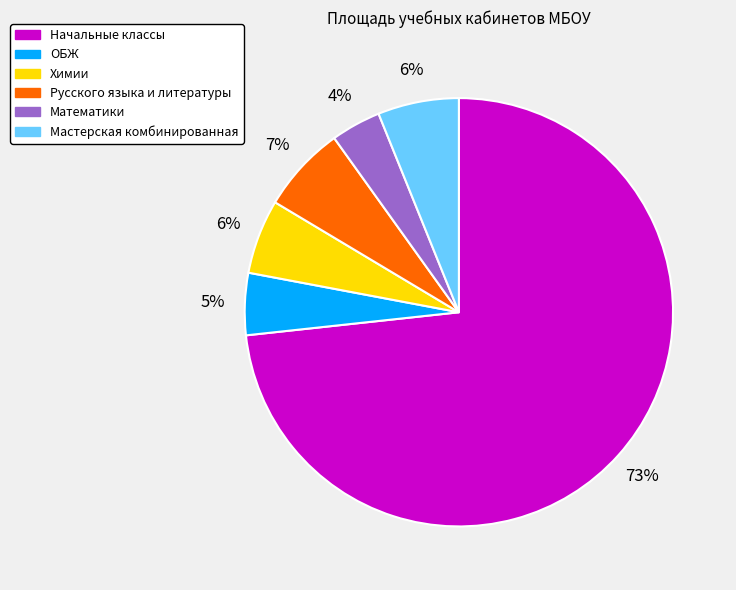

How many segments does this pie chart have?

6